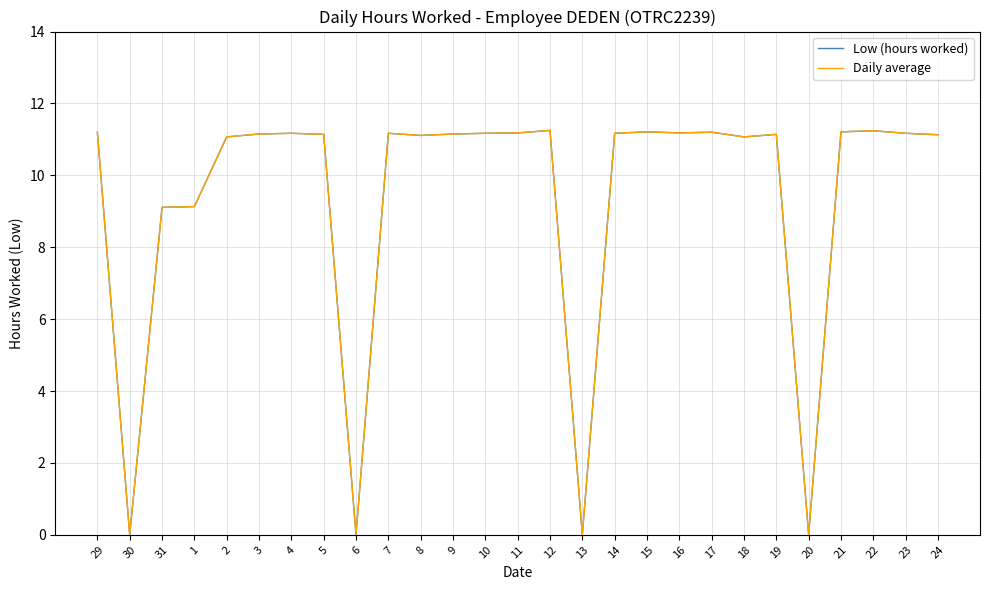

What is the difference between the maximum and minimum values in the Daily average series?

11.2